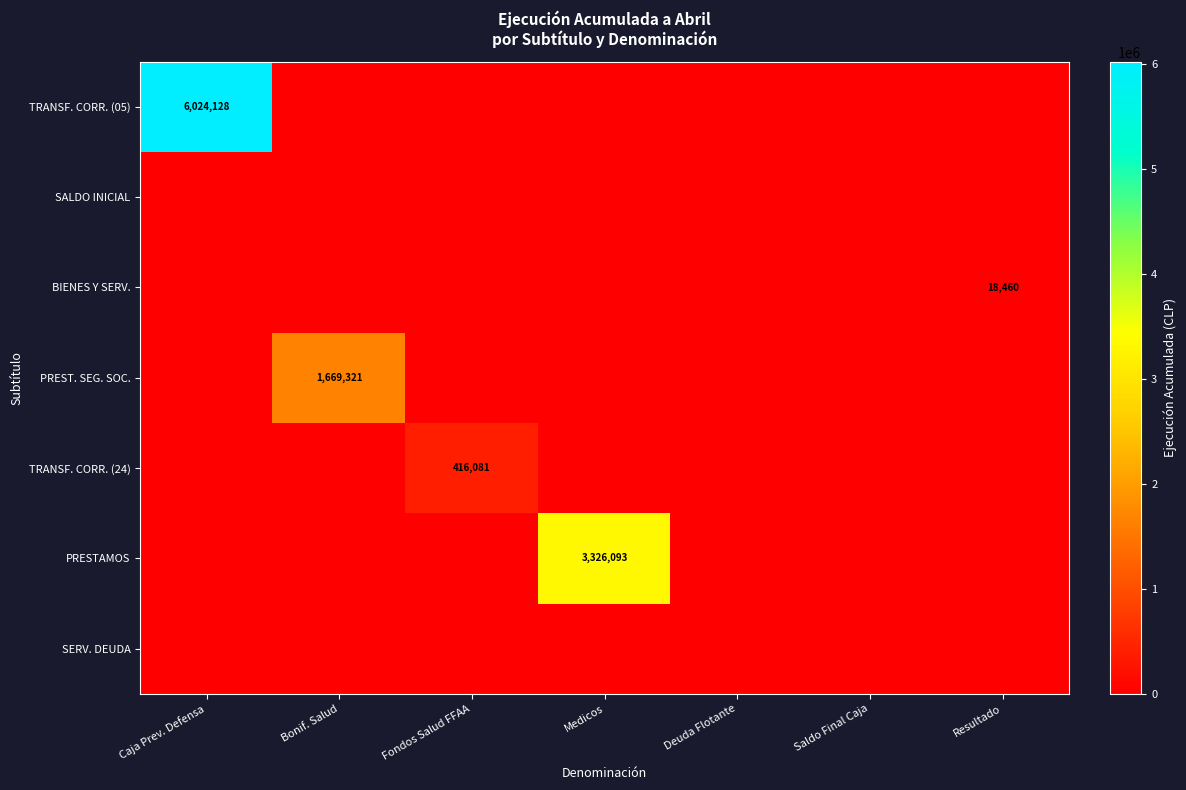

The PREST. SEG. SOC. series shows 1669321 at Bonif. Salud. True or false?

True